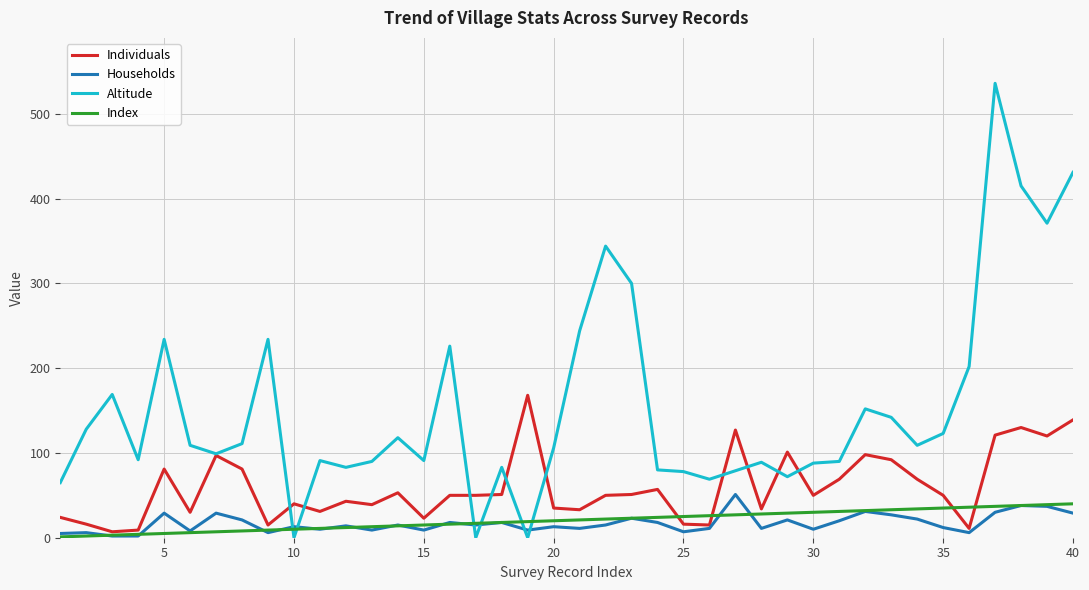

Which series has the widest spread of values?

Altitude